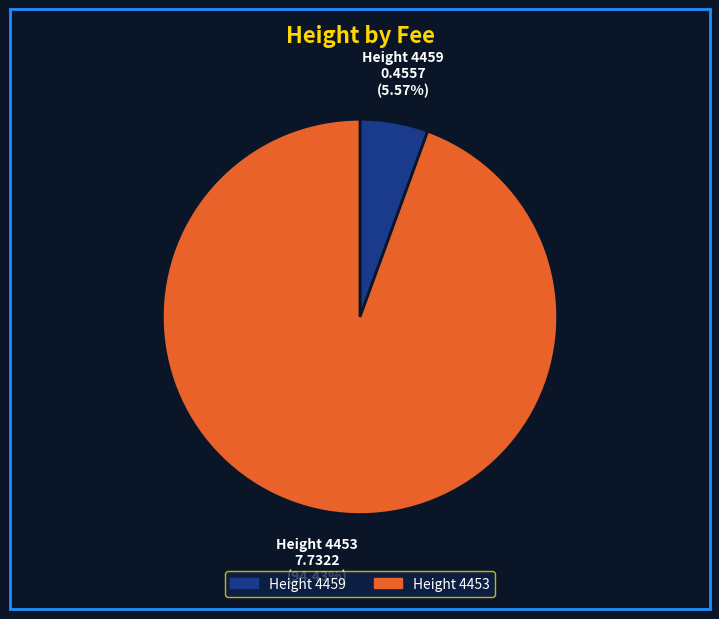

Rank the categories by value from highest to lowest.

Height 4453, Height 4459